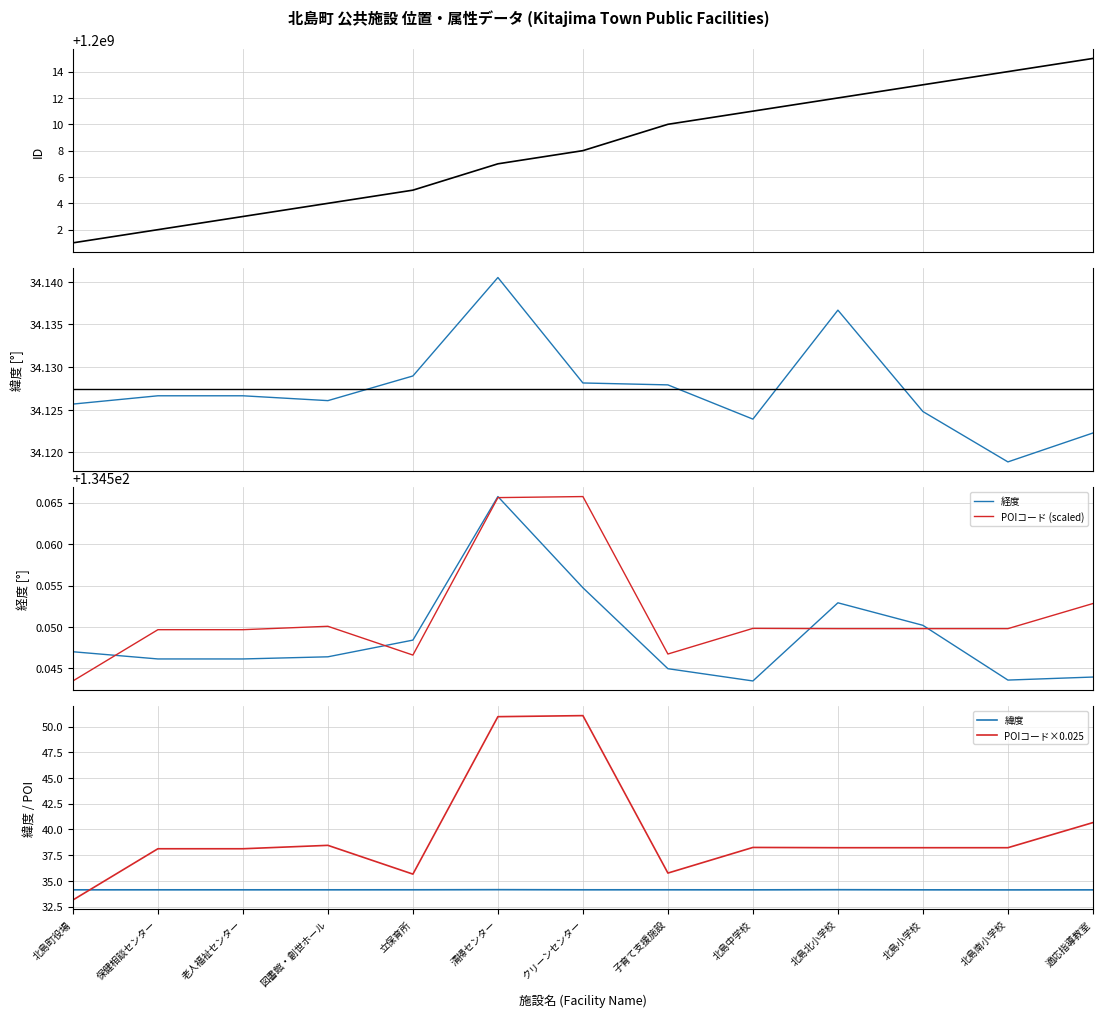

True or false: 緯度 has a value of 21.1 at 保健相談センター.

False